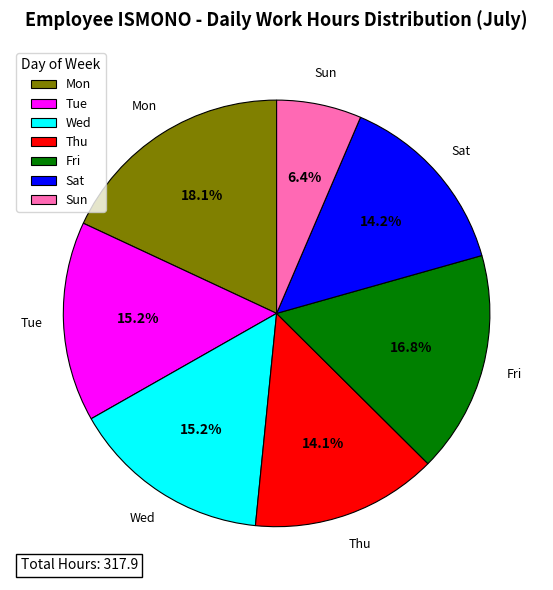

How many segments does this pie chart have?

7